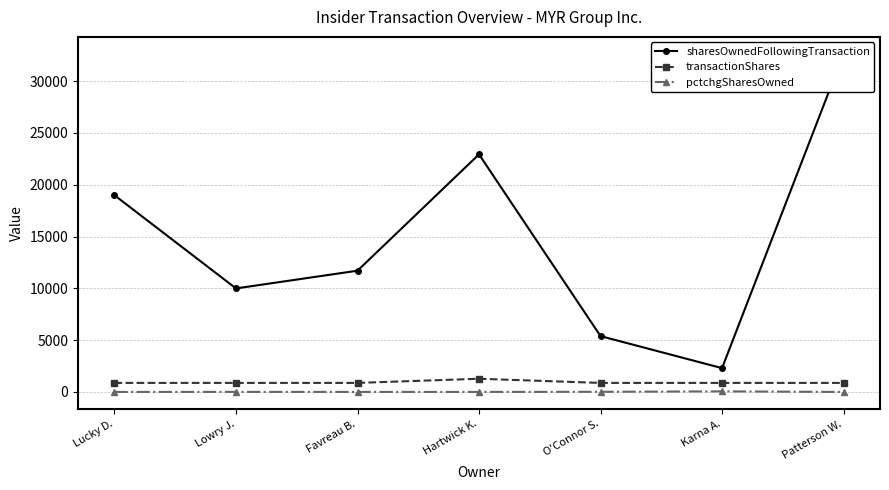

True or false: sharesOwnedFollowingTransaction and transactionShares intersect in this chart.

False